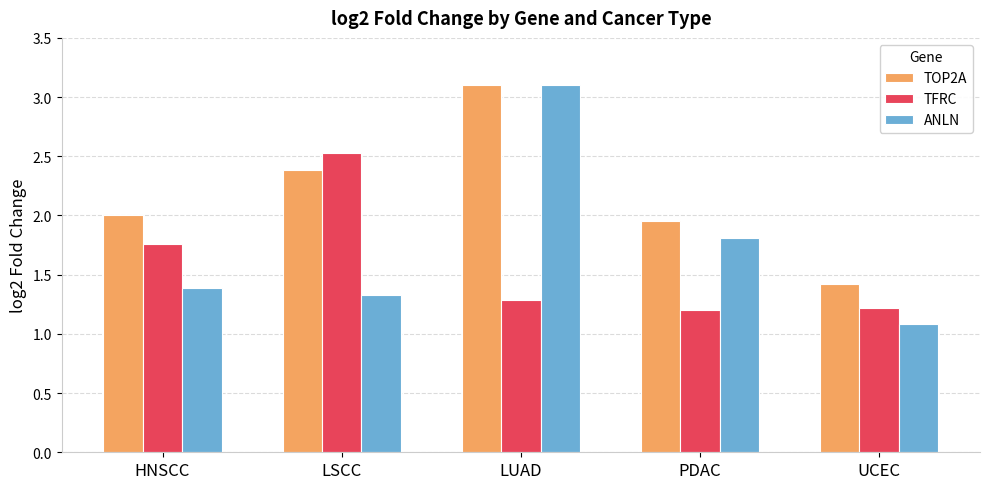

How many data points in TOP2A are above 2?

3